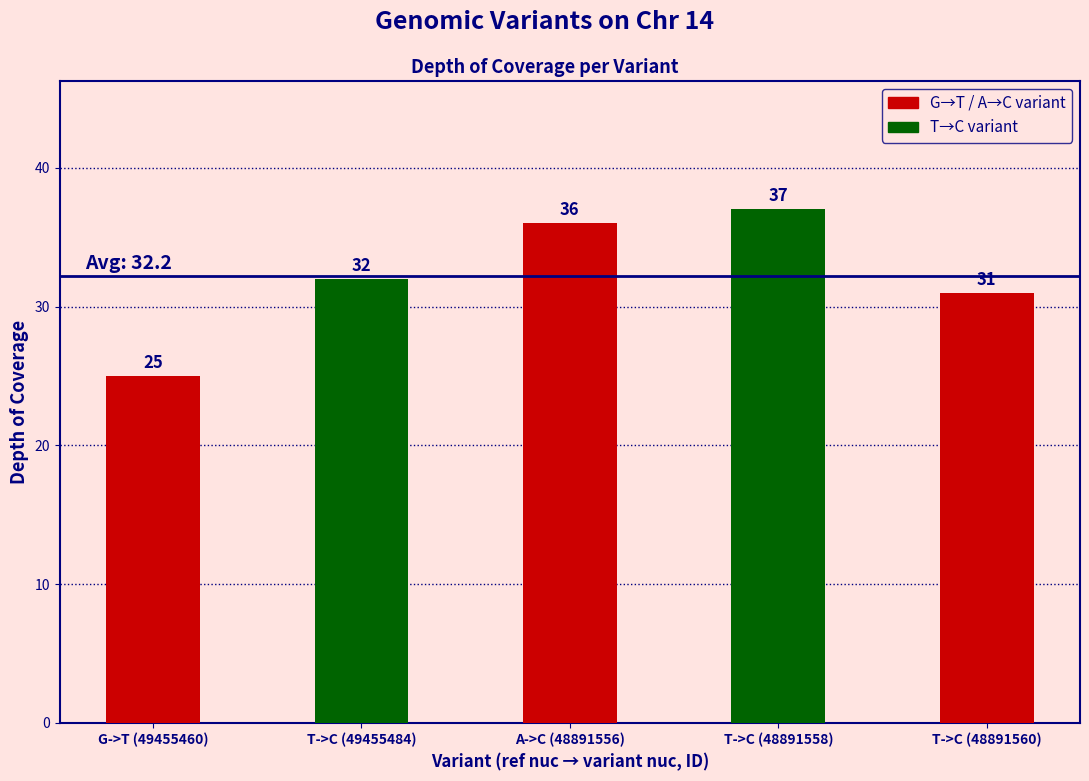

Does the chart contain any negative values?

No